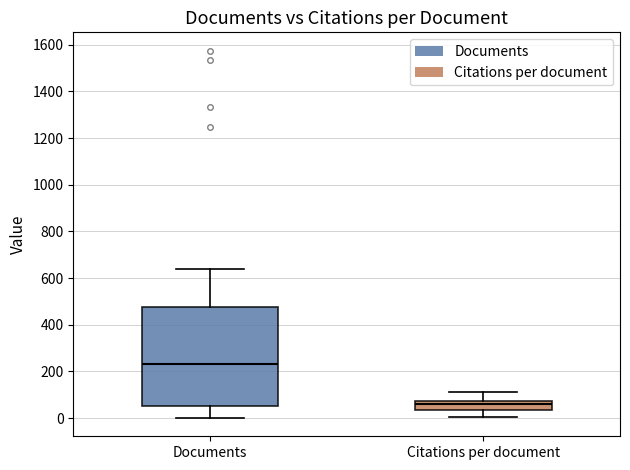

Reading left to right, transcribe this box plot: for each box, give where its median line is, the range the box spans, and where its two whiskers end, as read against the y-axis. The values are not printed on the chart, so give them approximately, as read against the axis.

Documents: median 240, box 60 to 480, whiskers 0 to 640
Citations per document: median 60, box 40 to 80, whiskers 0 to 120